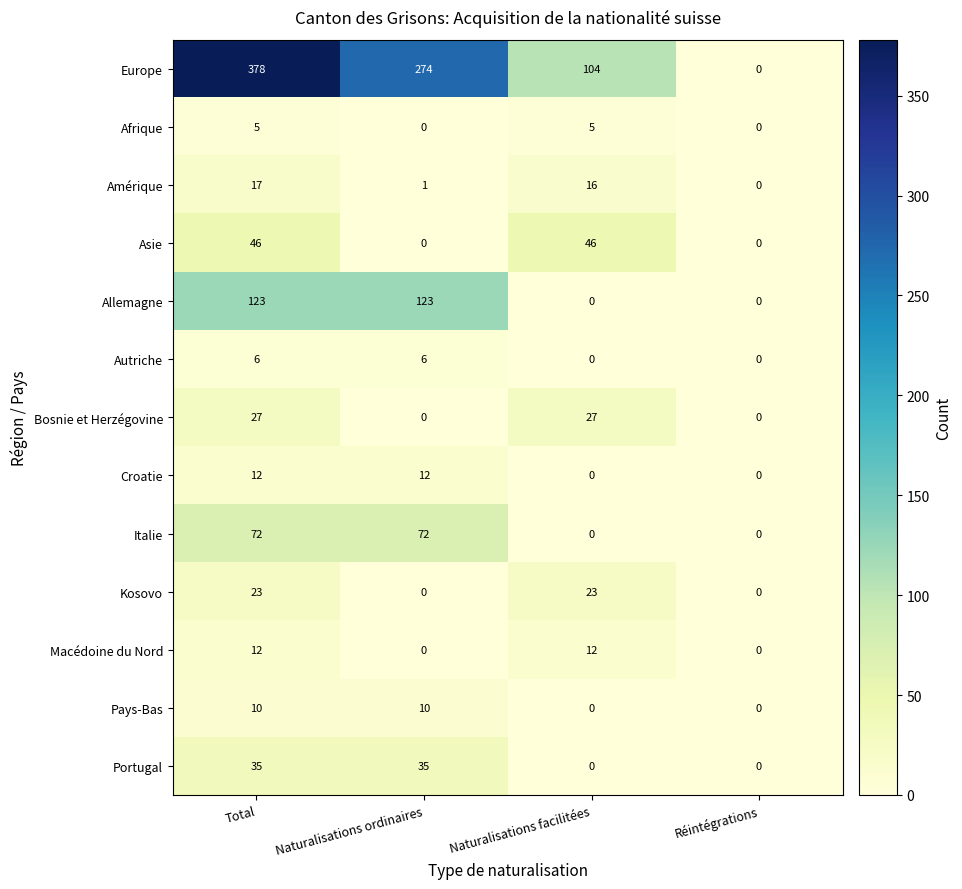

Which category has the highest value in the Amérique series?

Total